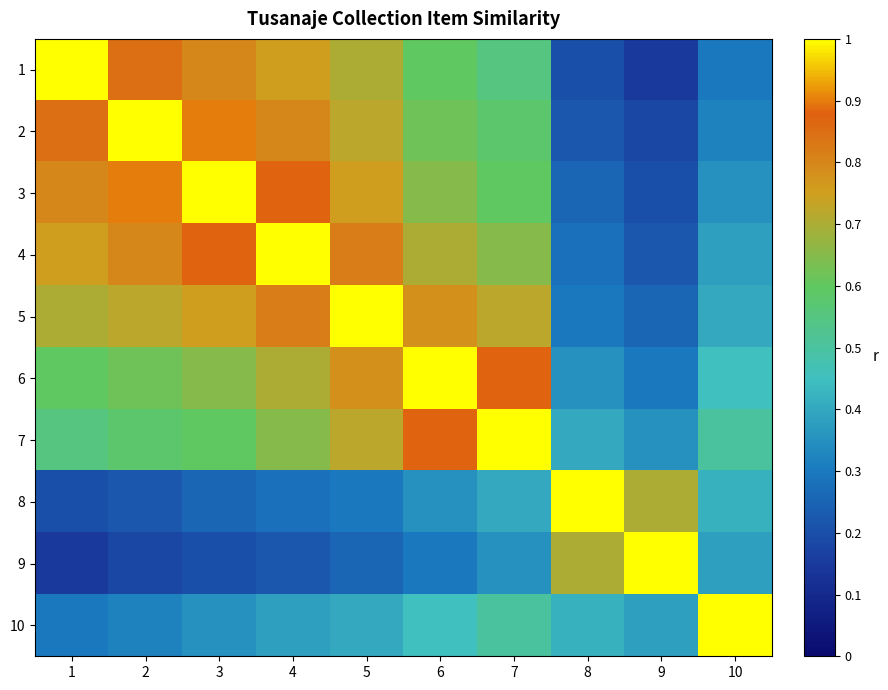

Rank the series by their maximum value, from lowest to highest.

1, 2, 3, 4, 5, 6, 7, 8, 9, 10